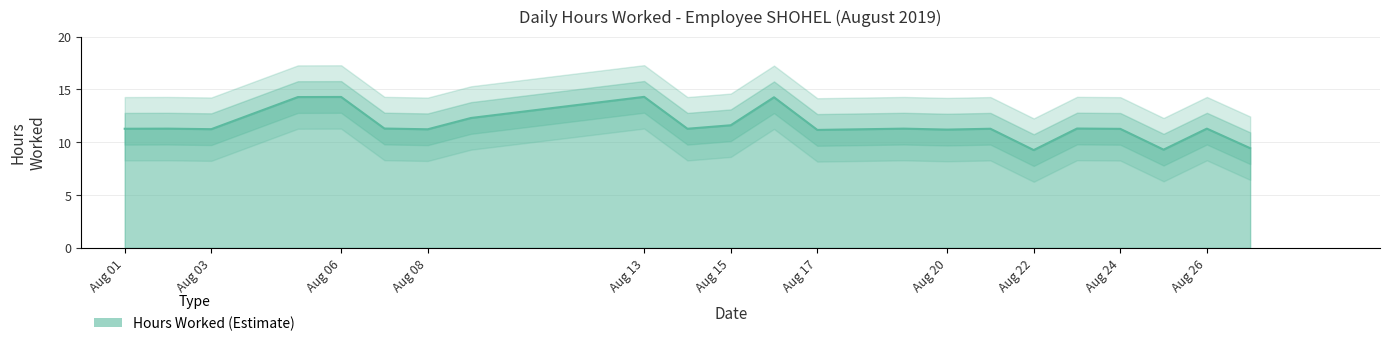

What value does the data have at Aug 22?

9.3